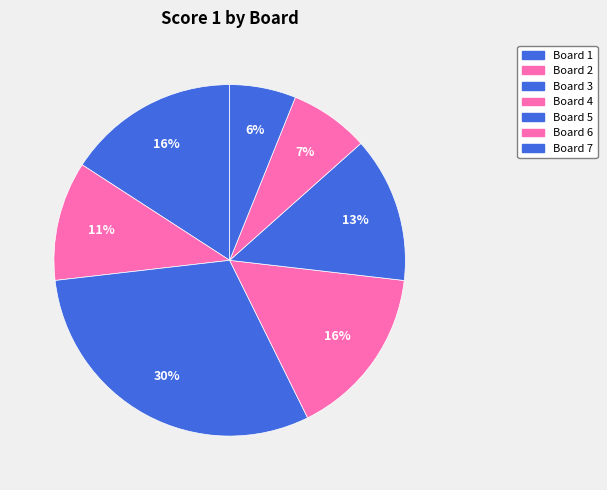

True or false: Board 3 accounts for 30% of the total.

True